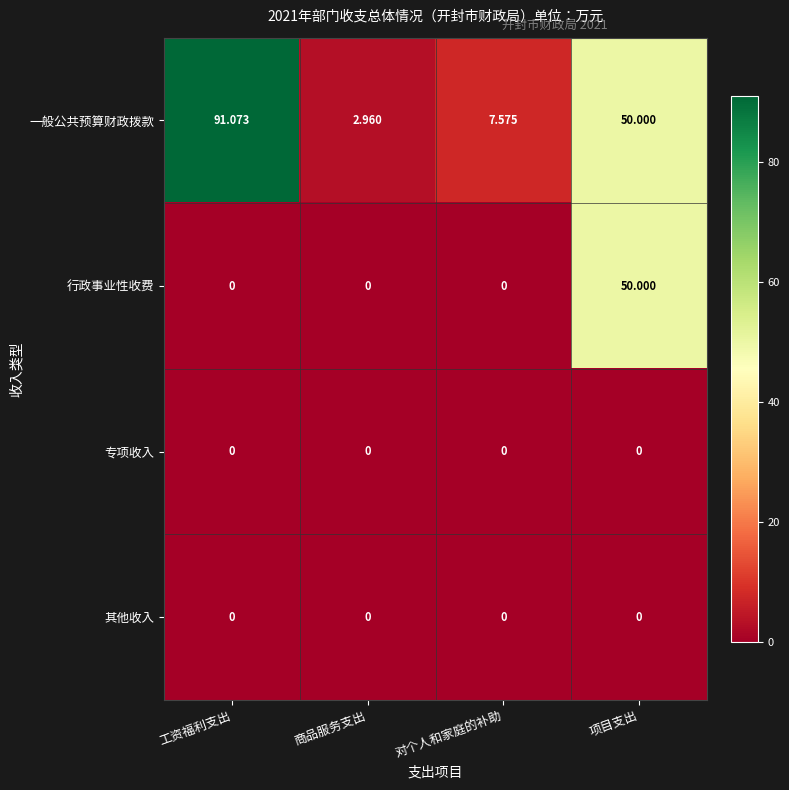

Rank the categories by 一般公共预算财政拨款 value from lowest to highest.

商品服务支出, 对个人和家庭的补助, 项目支出, 工资福利支出